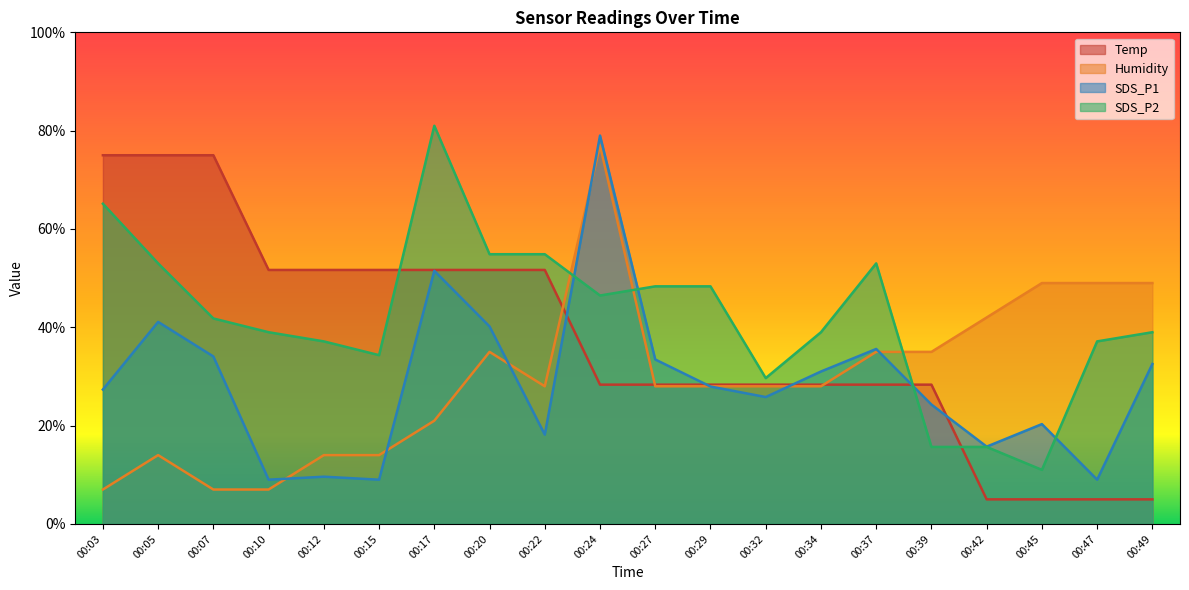

List the labels in order of Humidity value, largest first.

00:24, 00:45, 00:47, 00:49, 00:42, 00:20, 00:37, 00:39, 00:22, 00:27, 00:29, 00:32, 00:34, 00:17, 00:05, 00:12, 00:15, 00:03, 00:07, 00:10